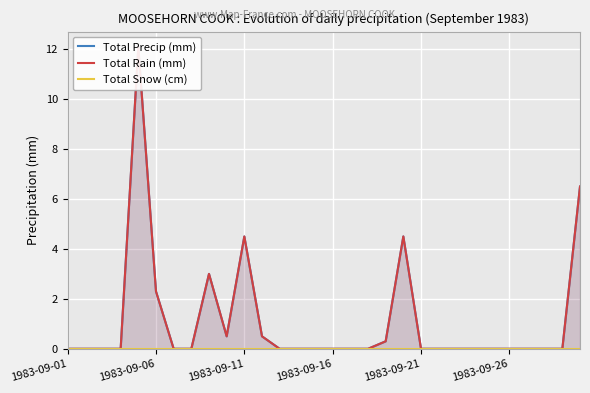

At 1983-09-01, list the series in order from largest to smallest.

Total Precip (mm), Total Rain (mm), Total Snow (cm)